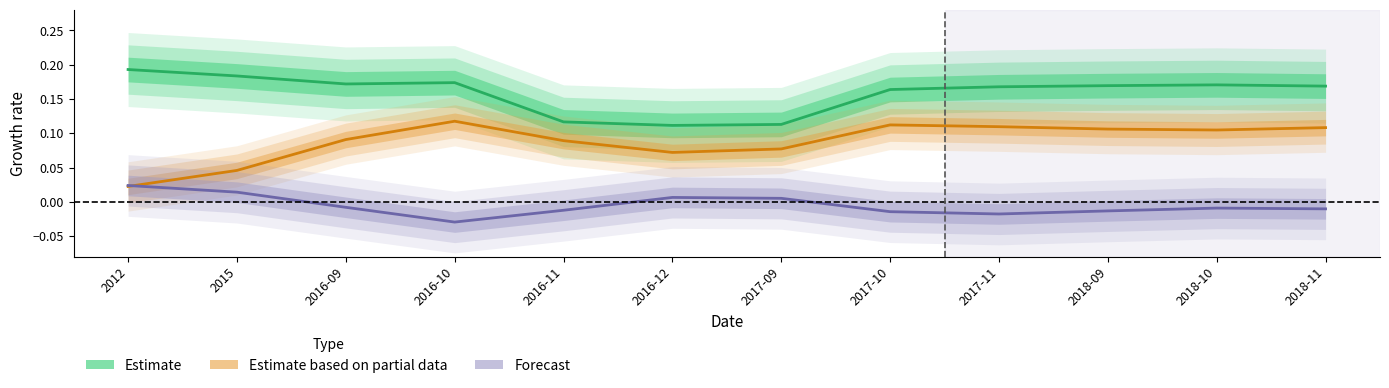

List the series in order of their peak value, lowest first.

Forecast, Estimate based on partial data, Estimate